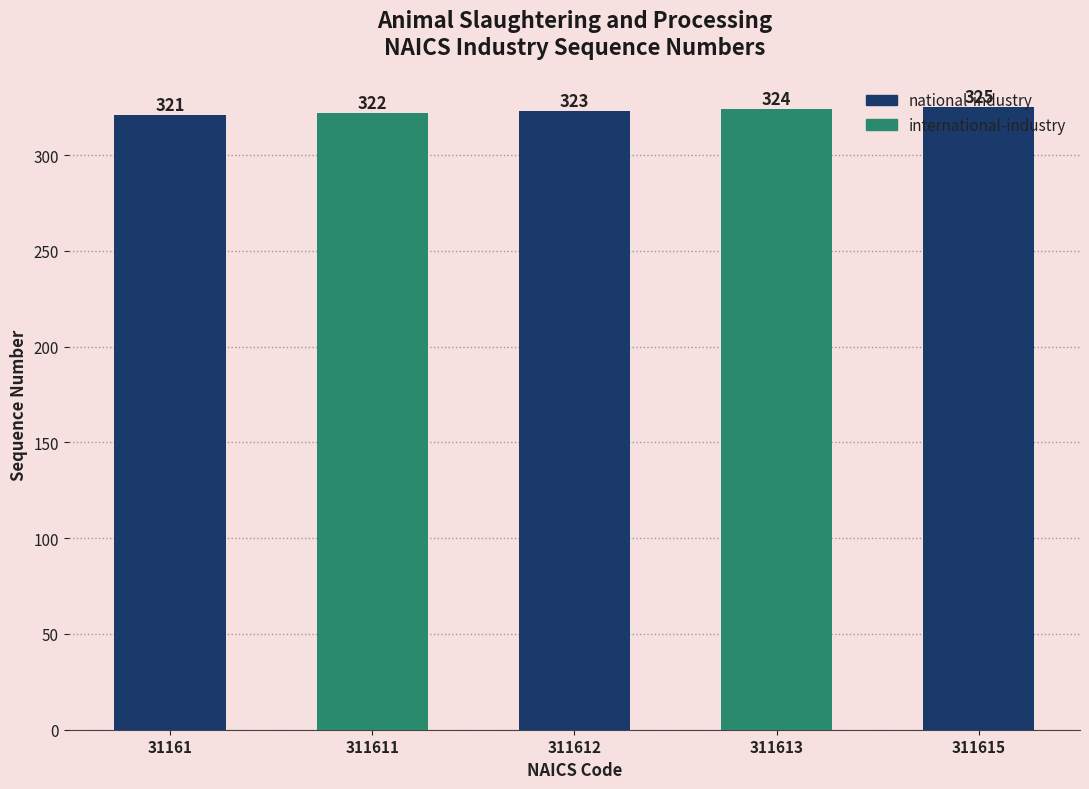

Rank the categories by value from lowest to highest.

31161, 311611, 311612, 311613, 311615